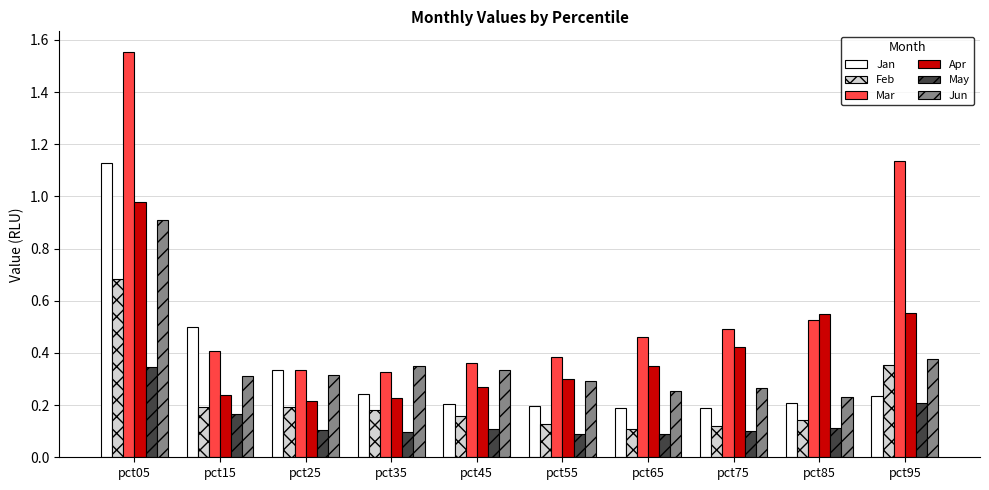

Count the Jan values in the range 0 to 1.

9